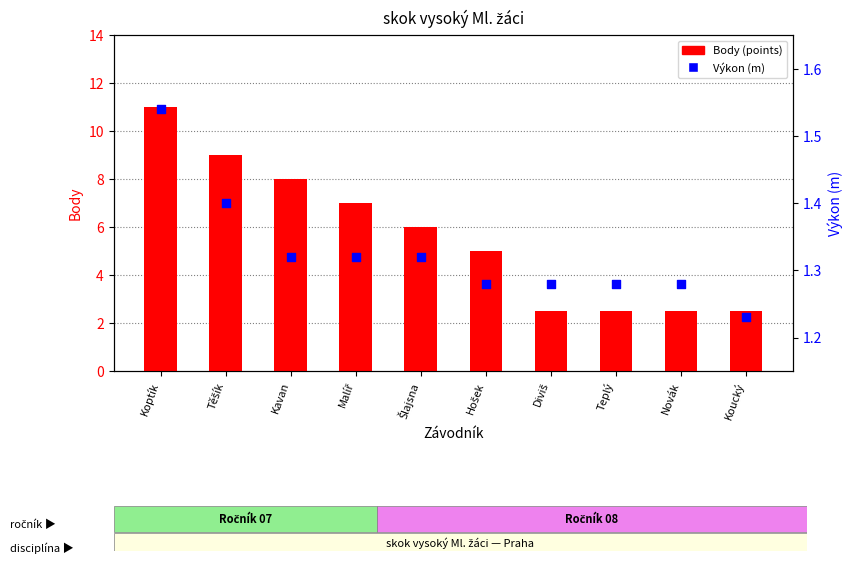

What is the total value across all series at Kavan?

9.3